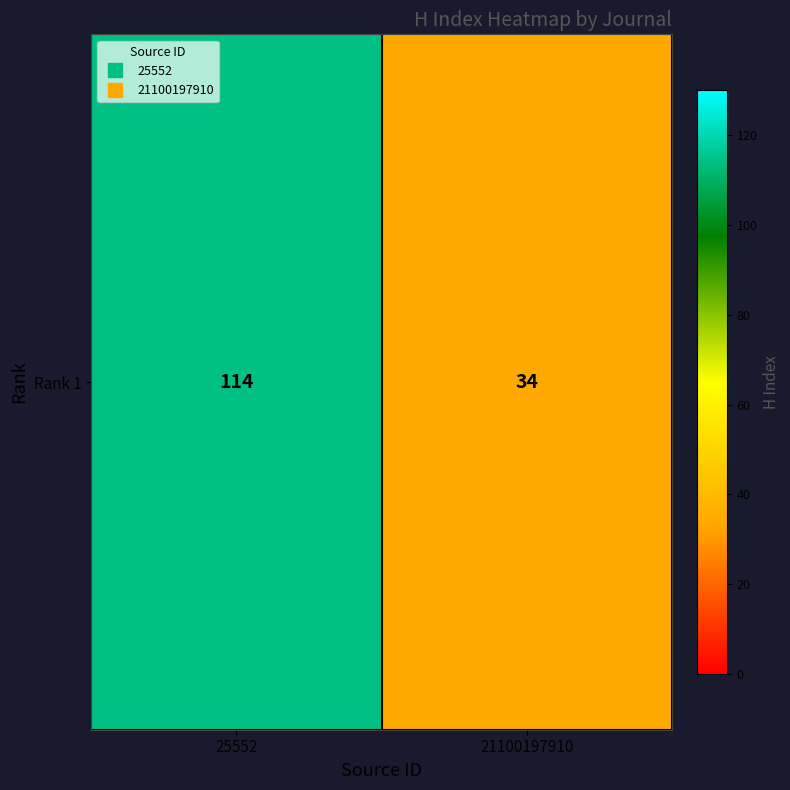

Is it true that the value at 21100197910 is 34?

True